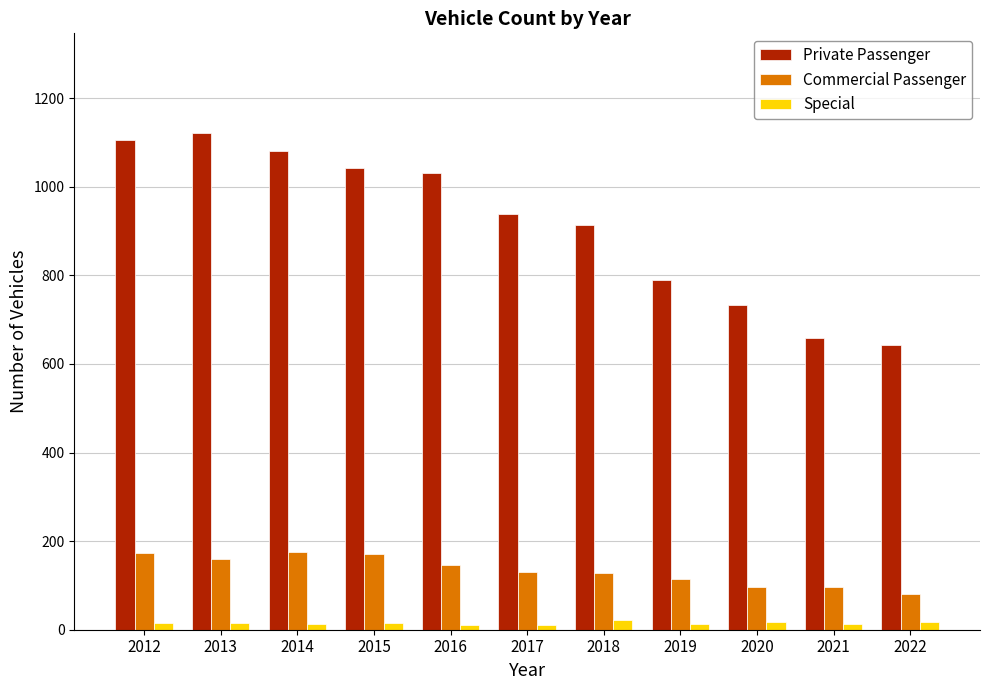

Count the number of data series in this chart.

3